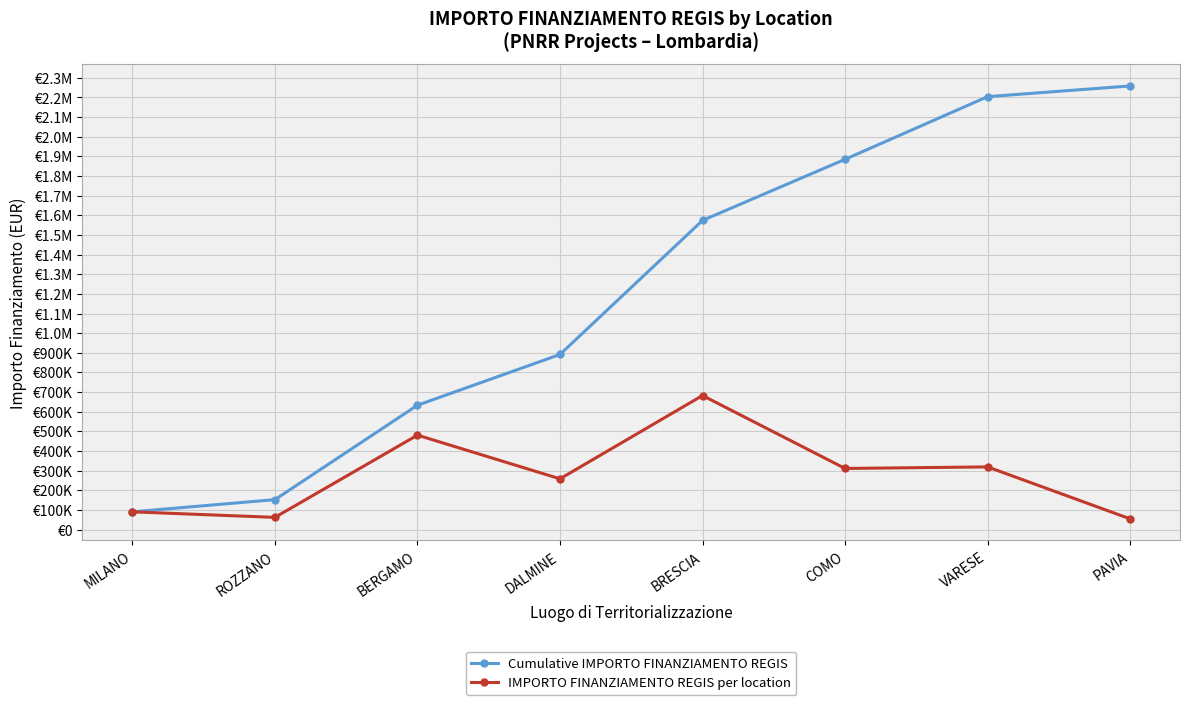

Is this an area chart (filled region under the line)?

No